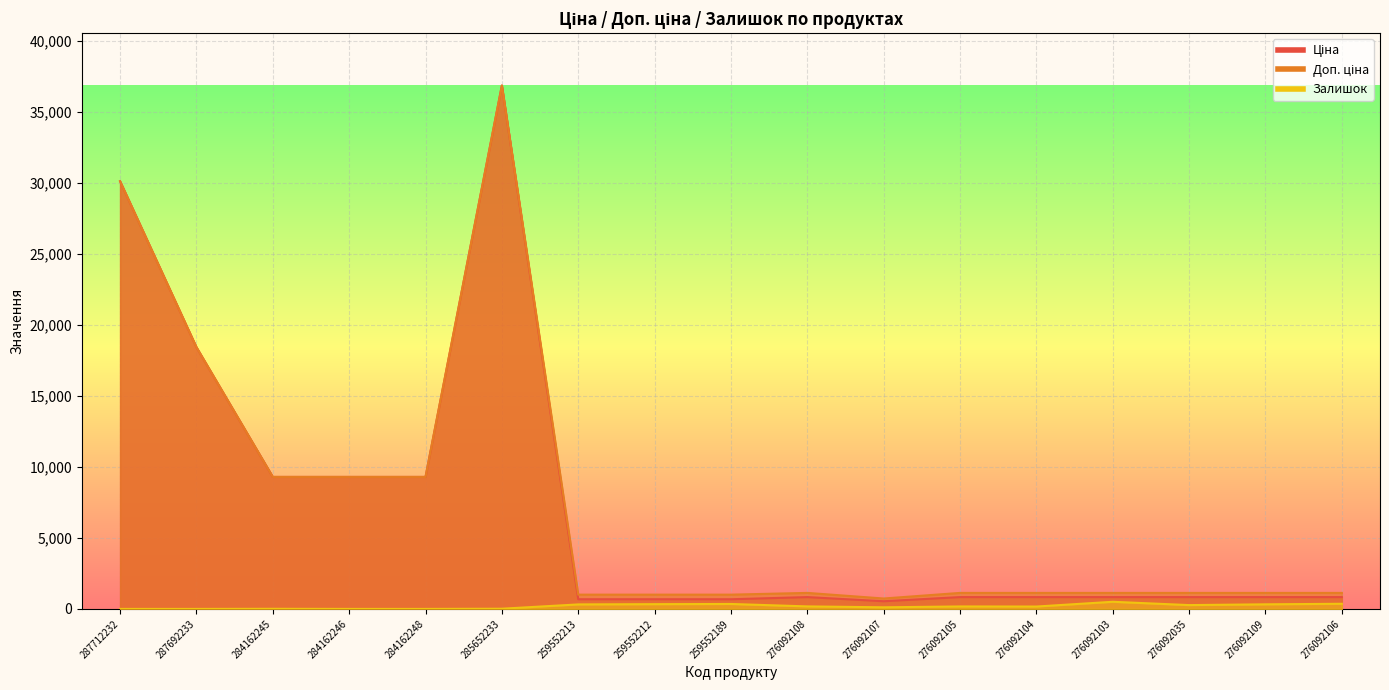

What are all the series names shown in the legend?

Ціна, Доп. ціна, Залишок